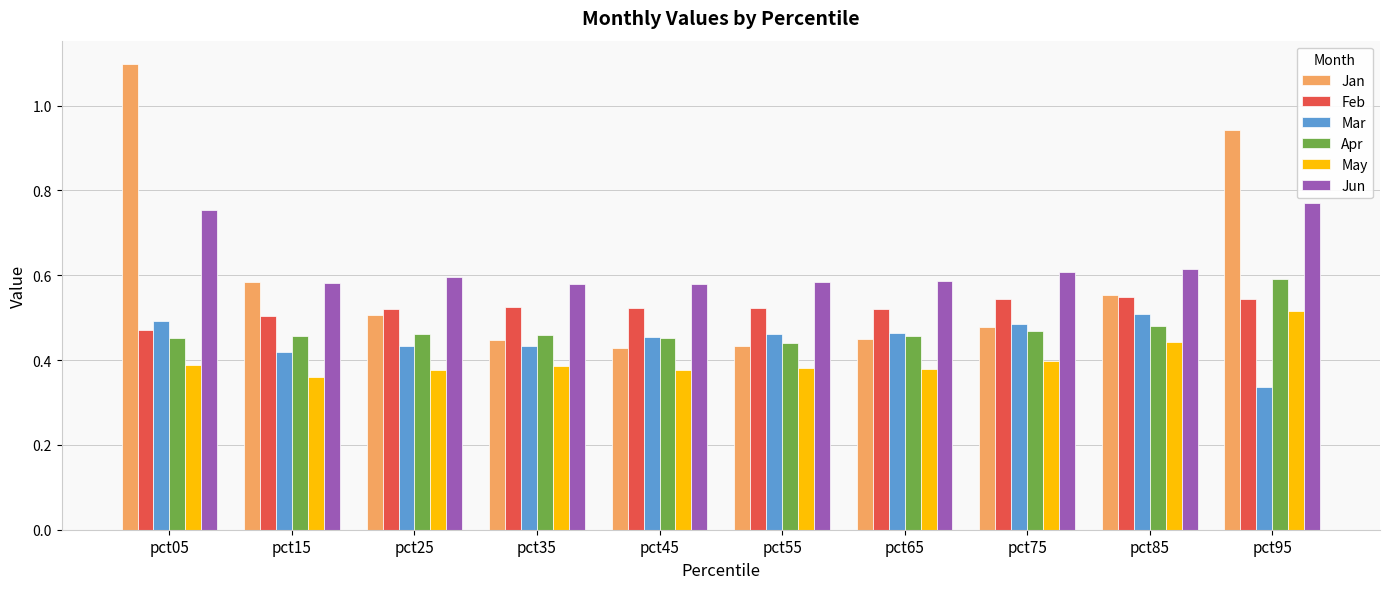

What is the total value across all series at pct55?

2.8